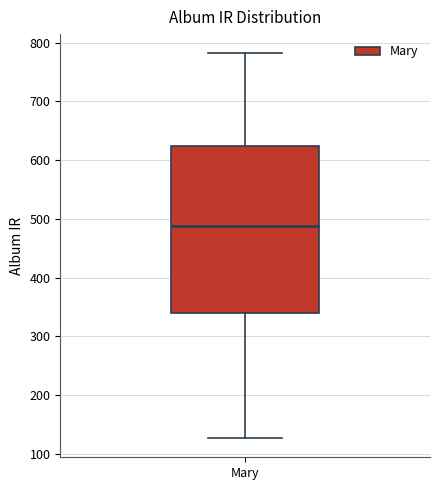

Read this box plot against the y-axis: the position of the median line, the range covered by the box, and the ends of both whiskers. The values are not printed on the chart, so give them approximately, as read against the axis.

median 490, box 340 to 620, whiskers 130 to 780